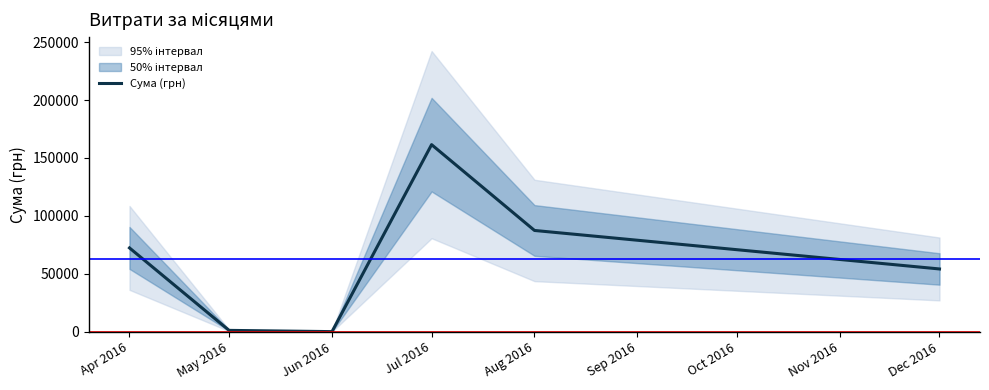

The value at Apr 2016 is 26169.5. True or false?

False